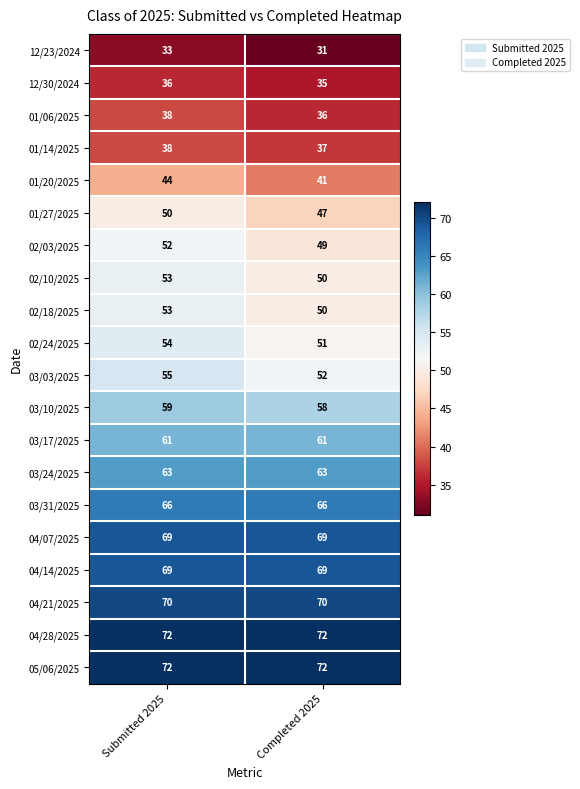

List the labels in order of 03/03/2025 value, largest first.

Submitted 2025, Completed 2025